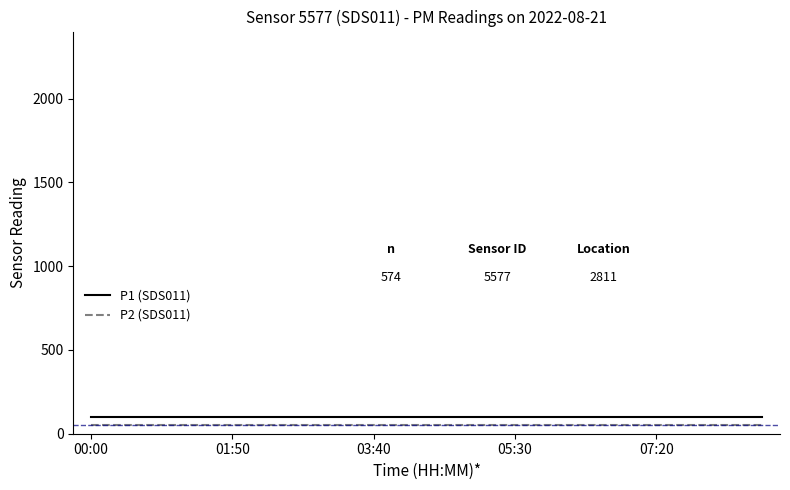

What is the smallest value displayed?

50